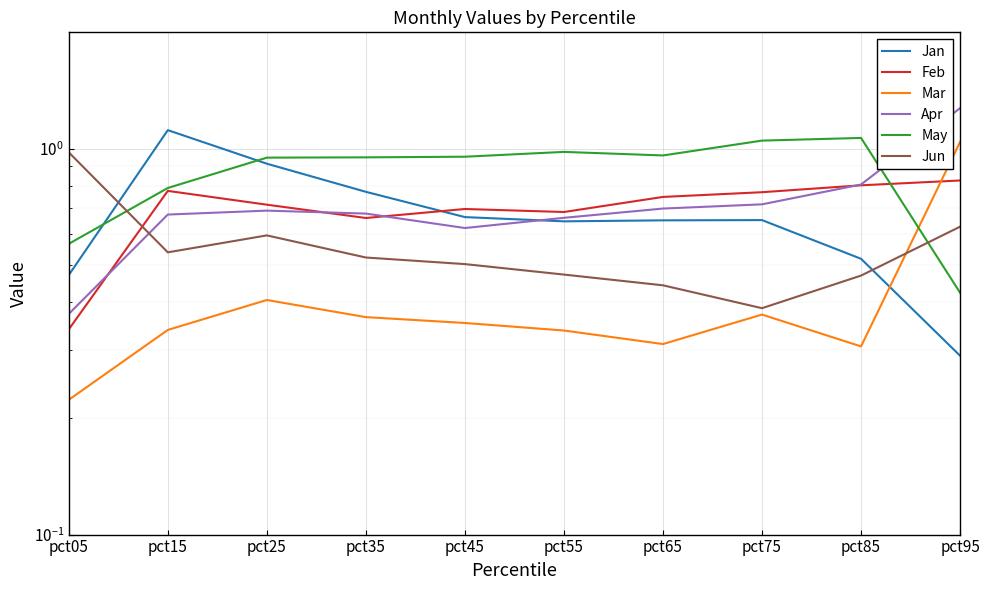

Reading left to right, extract all data points from this chart.

Jan: pct05=0.5	pct15=1.1	pct25=0.9	pct35=0.8	pct45=0.7	pct55=0.6	pct65=0.7	pct75=0.7	pct85=0.5	pct95=0.3
Feb: pct05=0.3	pct15=0.8	pct25=0.7	pct35=0.7	pct45=0.7	pct55=0.7	pct65=0.7	pct75=0.8	pct85=0.8	pct95=0.8
Mar: pct05=0.2	pct15=0.3	pct25=0.4	pct35=0.4	pct45=0.4	pct55=0.3	pct65=0.3	pct75=0.4	pct85=0.3	pct95=1.0
Apr: pct05=0.4	pct15=0.7	pct25=0.7	pct35=0.7	pct45=0.6	pct55=0.7	pct65=0.7	pct75=0.7	pct85=0.8	pct95=1.3
May: pct05=0.6	pct15=0.8	pct25=0.9	pct35=0.9	pct45=1.0	pct55=1.0	pct65=1.0	pct75=1.0	pct85=1.1	pct95=0.4
Jun: pct05=1.0	pct15=0.5	pct25=0.6	pct35=0.5	pct45=0.5	pct55=0.5	pct65=0.4	pct75=0.4	pct85=0.5	pct95=0.6